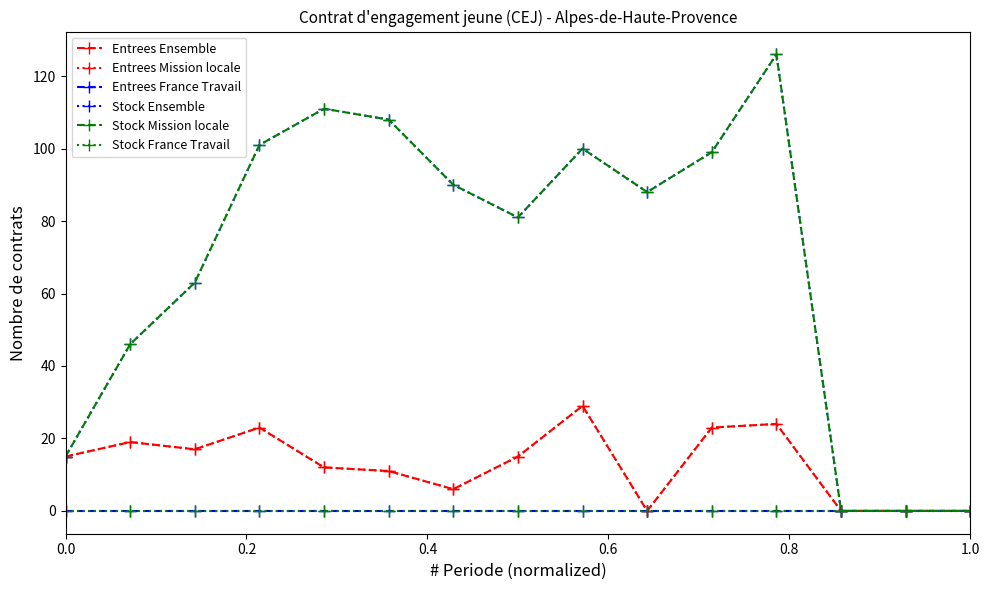

Reading left to right, list all the values displayed in this chart.

Entrees Ensemble: 15	19	17	23	12	11	6	15	29	0	23	24	0	0	0
Entrees Mission locale: 15	19	17	23	12	11	6	15	29	0	23	24	0	0	0
Entrees France Travail: 0	0	0	0	0	0	0	0	0	0	0	0	0	0	0
Stock Ensemble: 15	46	63	101	111	108	90	81	100	88	99	126	0	0	0
Stock Mission locale: 15	46	63	101	111	108	90	81	100	88	99	126	0	0	0
Stock France Travail: 0	0	0	0	0	0	0	0	0	0	0	0	0	0	0